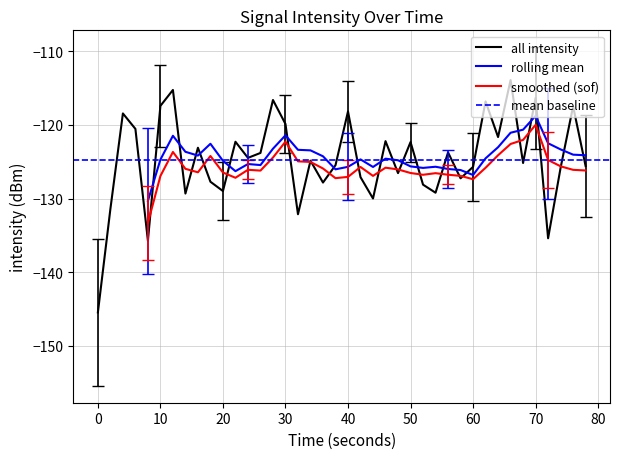

What is the highest value of the all intensity series?

-113.9